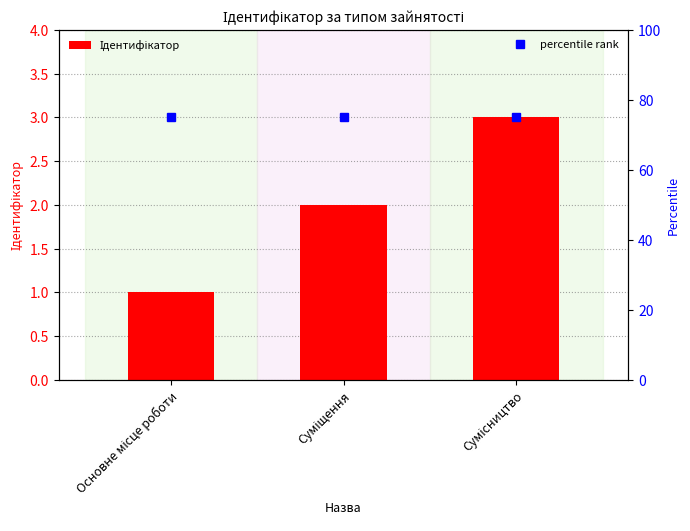

What is the label of the 3rd bar from the left?

Сумісництво